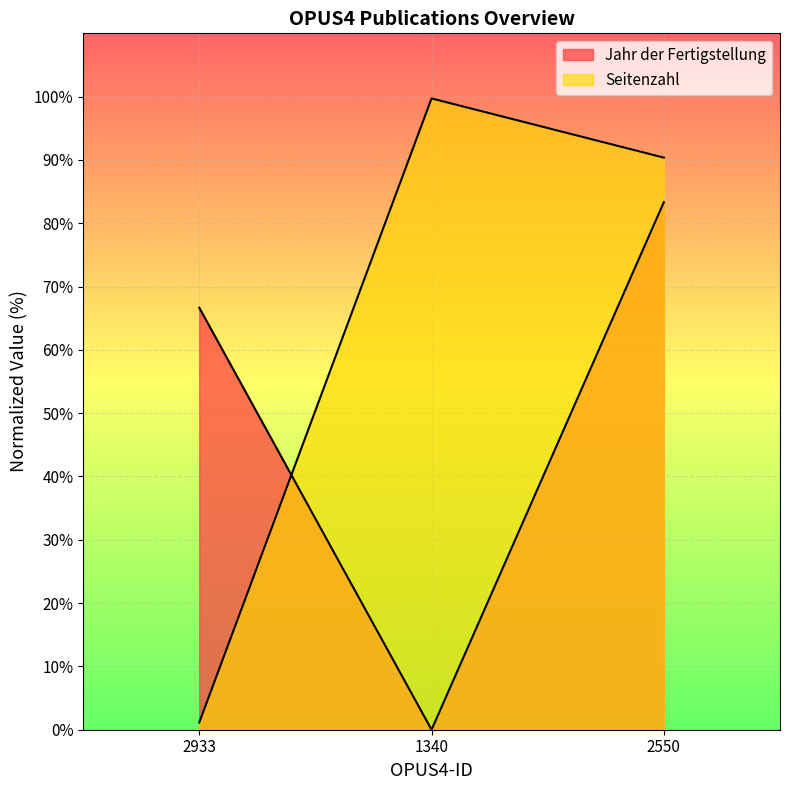

What is the spread (max minus min) of values at 2550?

7.0